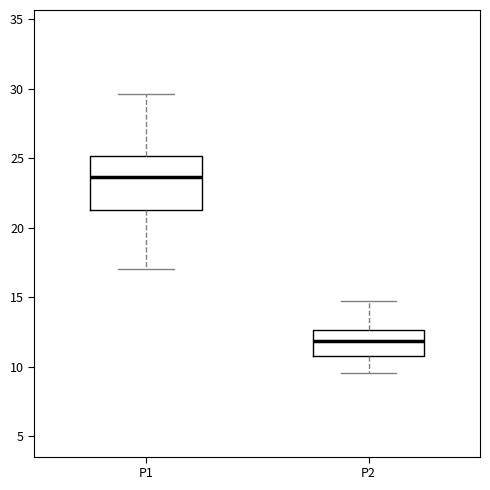

Which box has the lowest median line?

P2